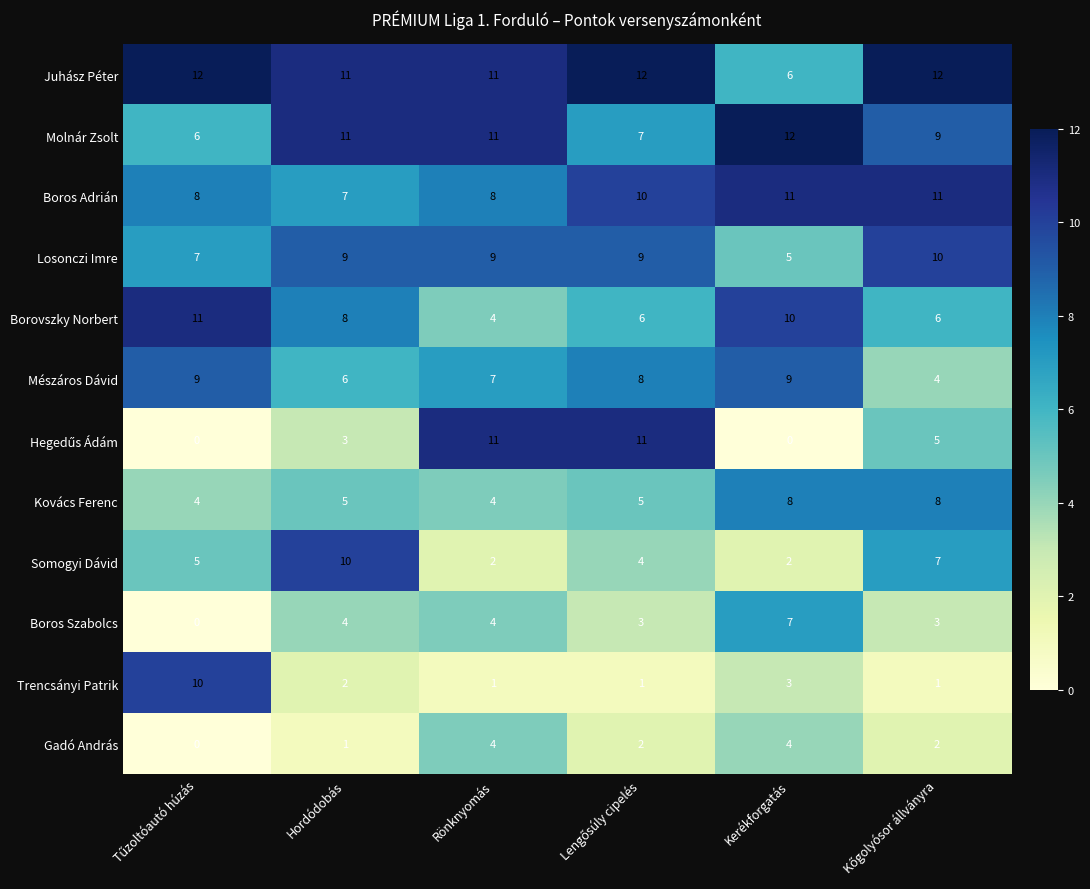

Count the Boros Adrián values in the range 8 to 11.

5